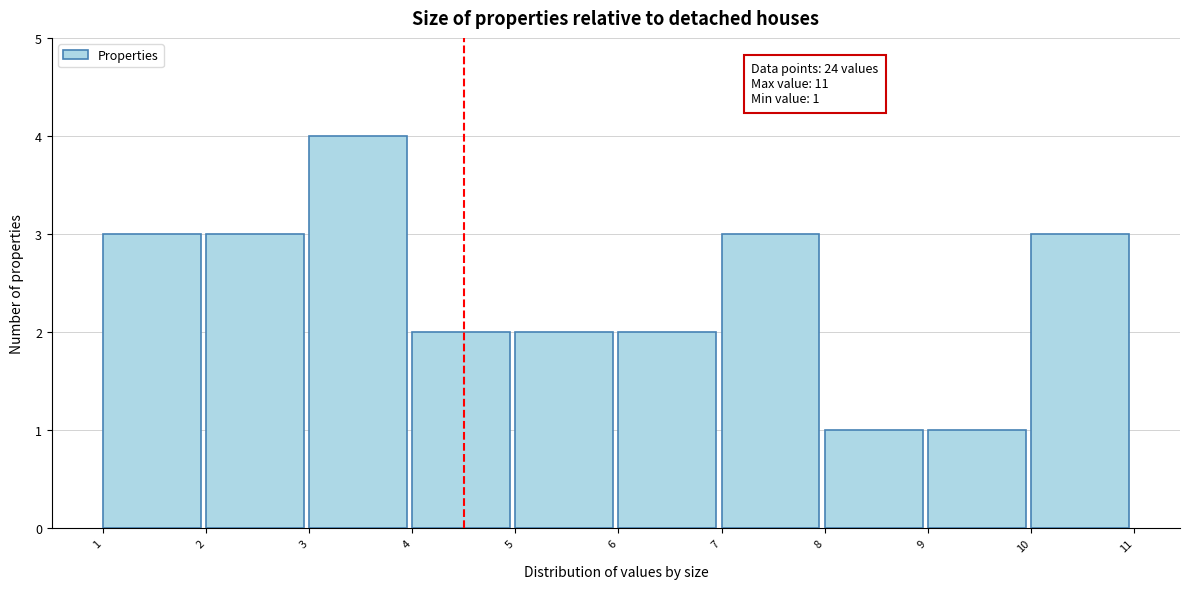

Over which range of the x-axis is the bar tallest?

3 to 4